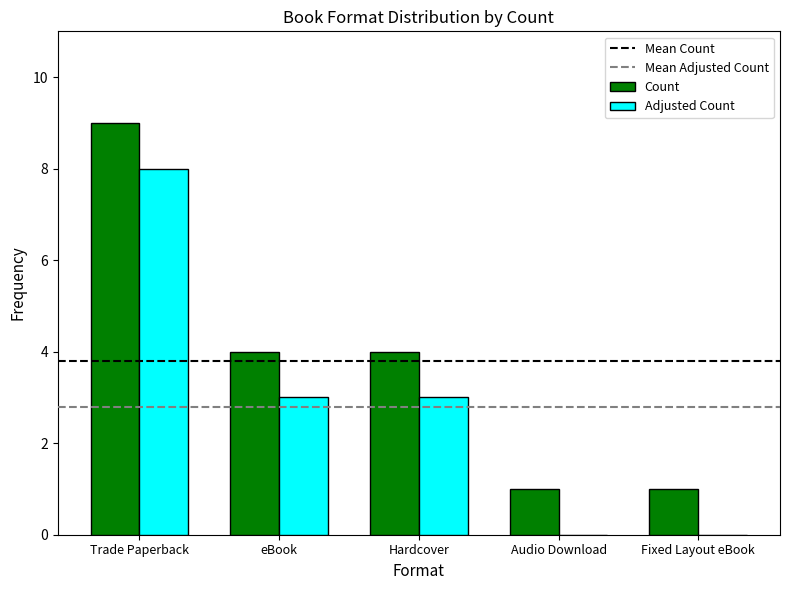

Is it true that Count equals 9 at Trade Paperback?

True